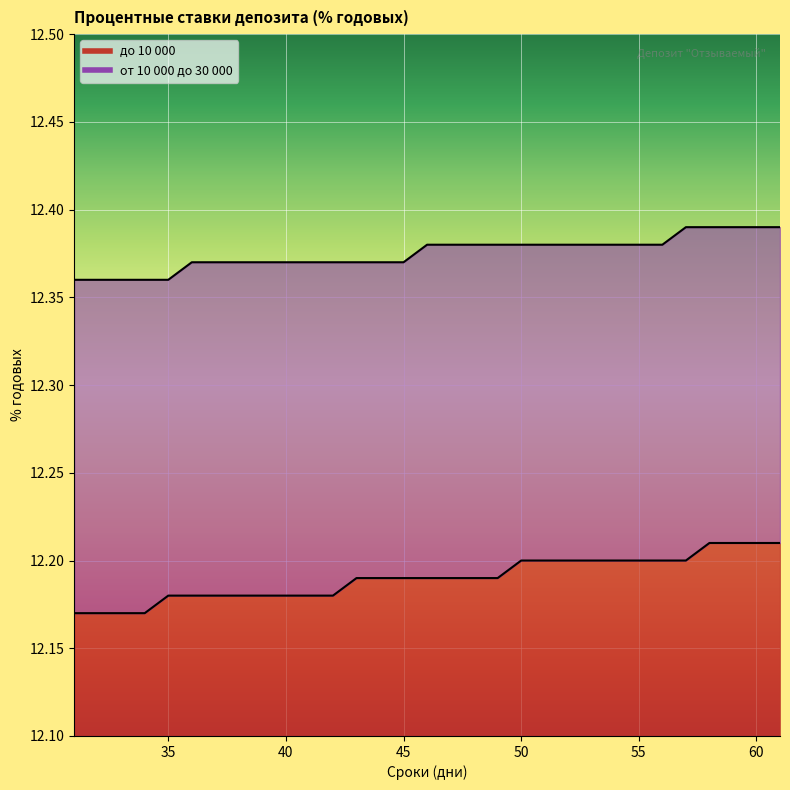

Which series has the widest spread of values?

до 10 000